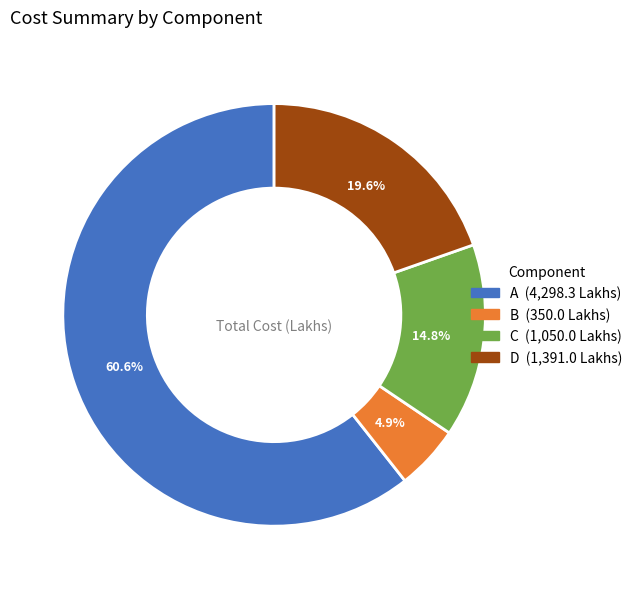

What percentage is the A slice, to the nearest percent?

61%